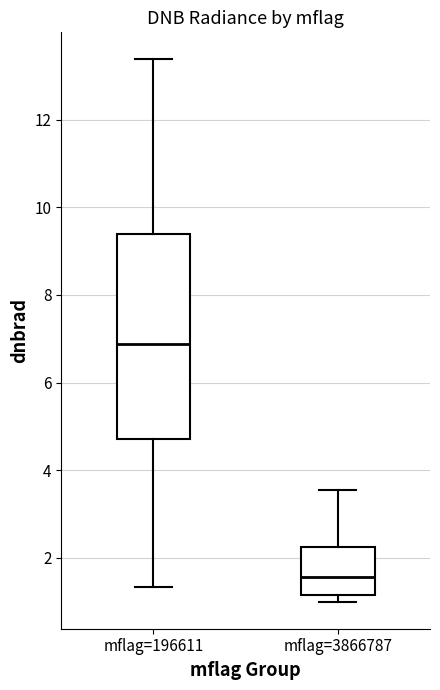

Reading left to right, transcribe this box plot: for each box, give where its median line is, the range the box spans, and where its two whiskers end, as read against the y-axis. The values are not printed on the chart, so give them approximately, as read against the axis.

mflag=196611: median 6.8, box 4.8 to 9.4, whiskers 1.4 to 13.4
mflag=3866787: median 1.6, box 1.2 to 2.2, whiskers 1.0 to 3.6